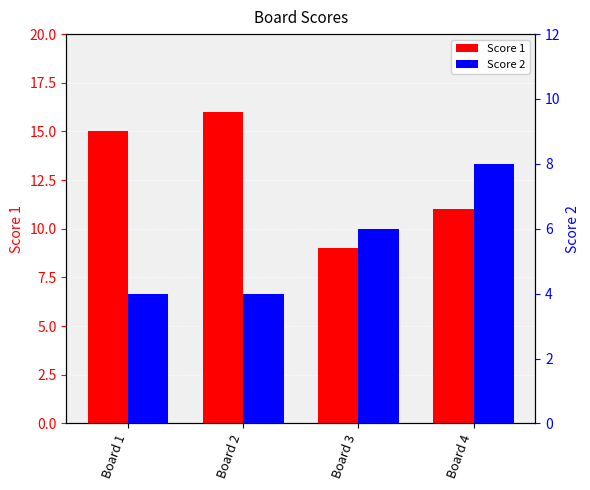

Count the Score 1 values in the range 11 to 16.

3